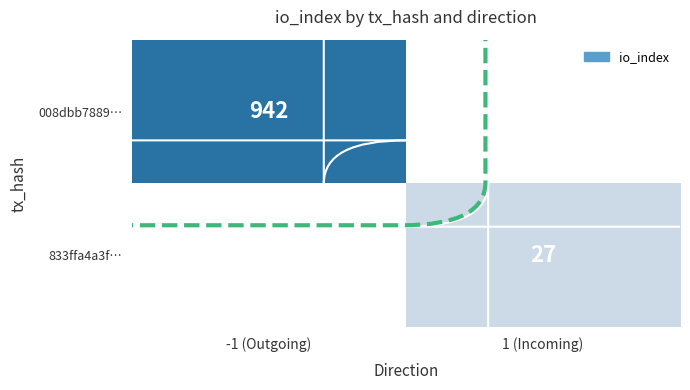

Is it true that 008dbb7889… equals 342 at -1 (Outgoing)?

False